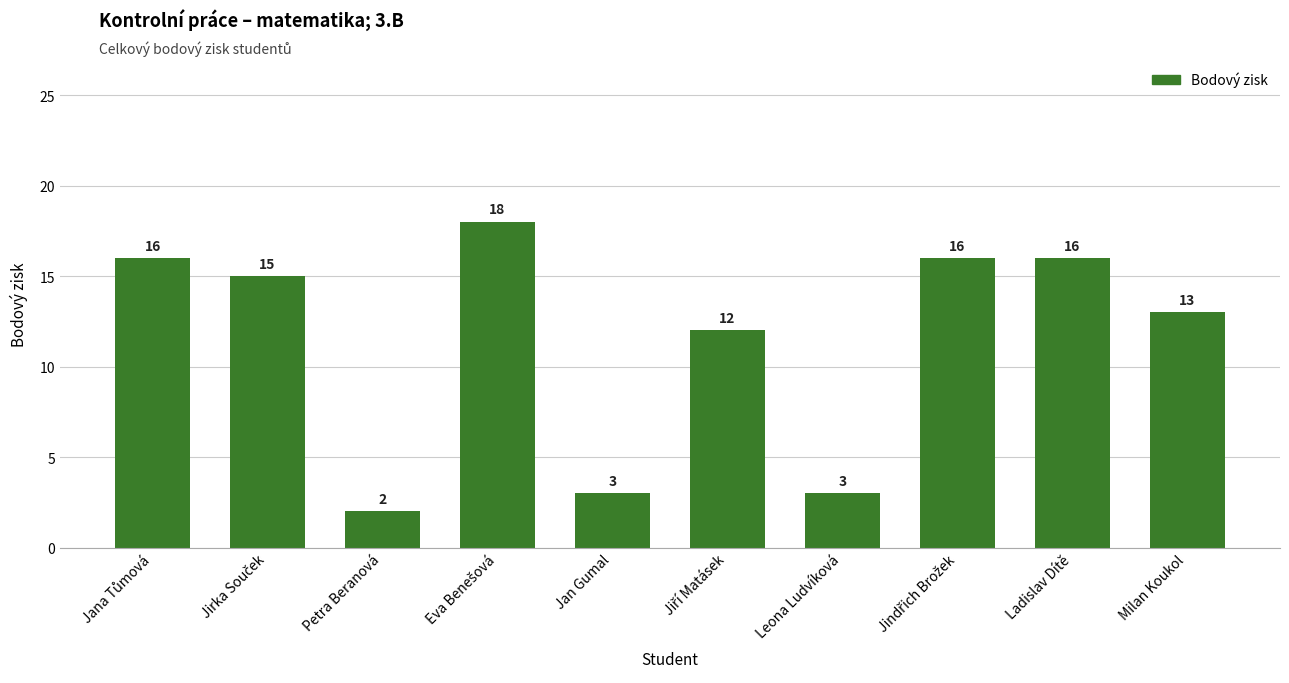

What is the label of the 5th bar from the left?

Jan Gumal